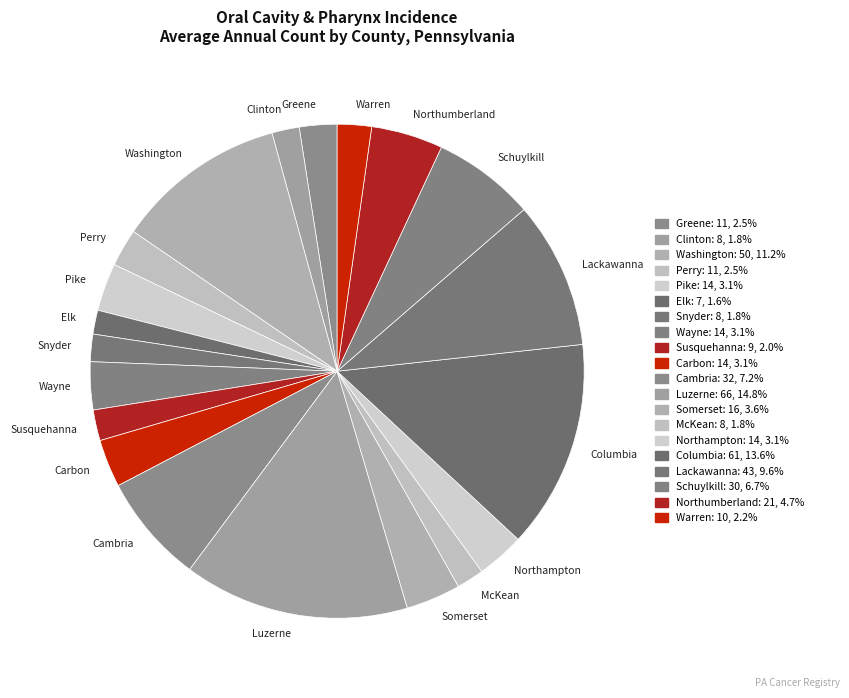

How many segments does this pie chart have?

20